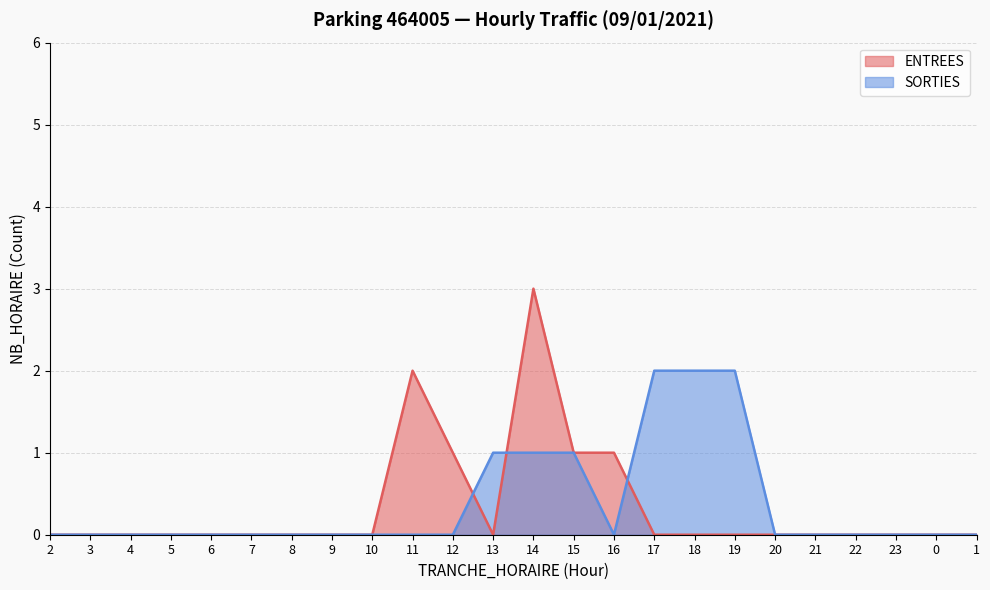

True or false: ENTREES has more than 2 points higher than both neighbors.

False